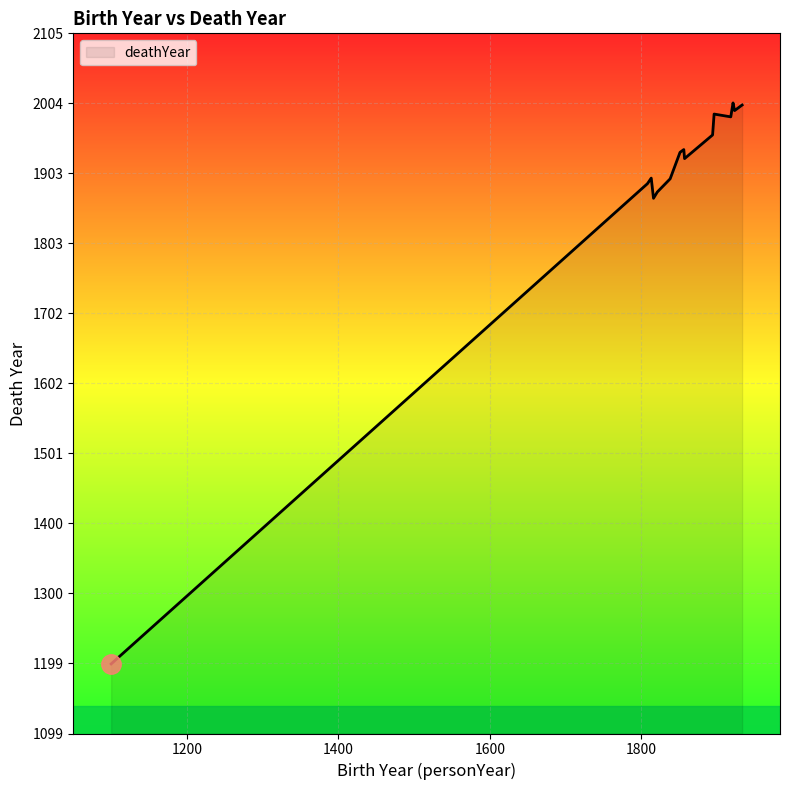

What is the maximum value shown in the chart?

2005